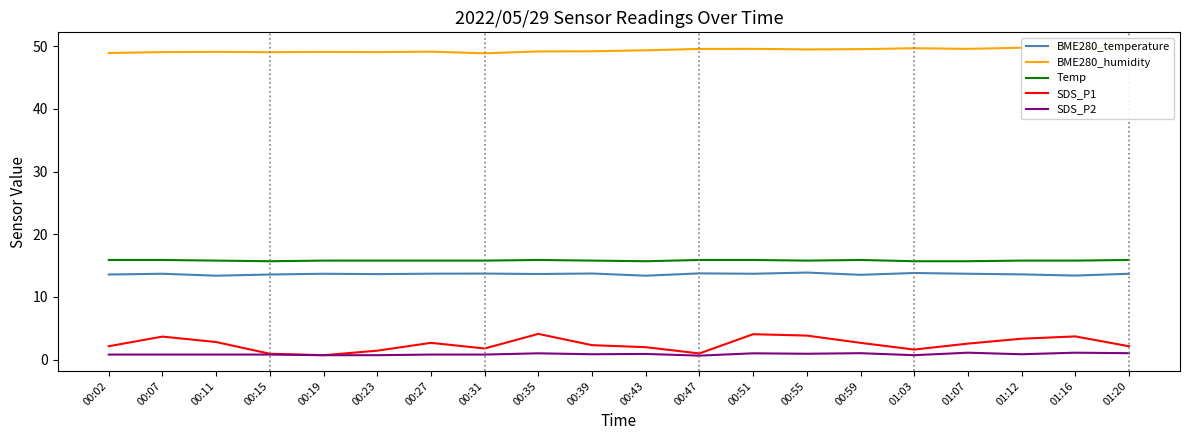

True or false: SDS_P1 has more than 2 interior local peaks.

True